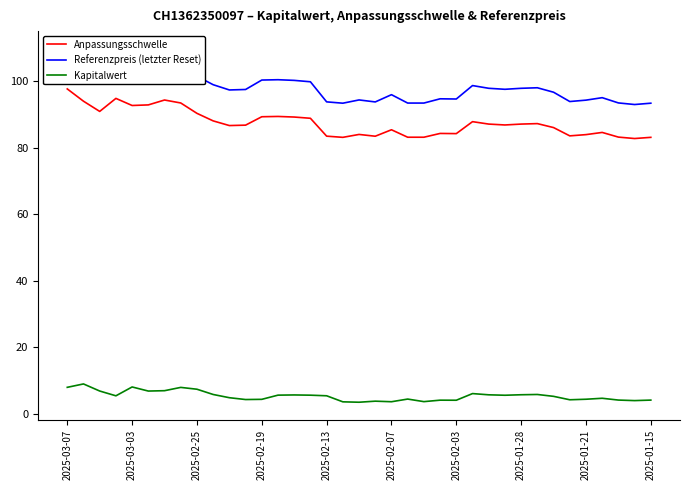

What is the average value of the Referenzpreis (letzter Reset) series?

98.2